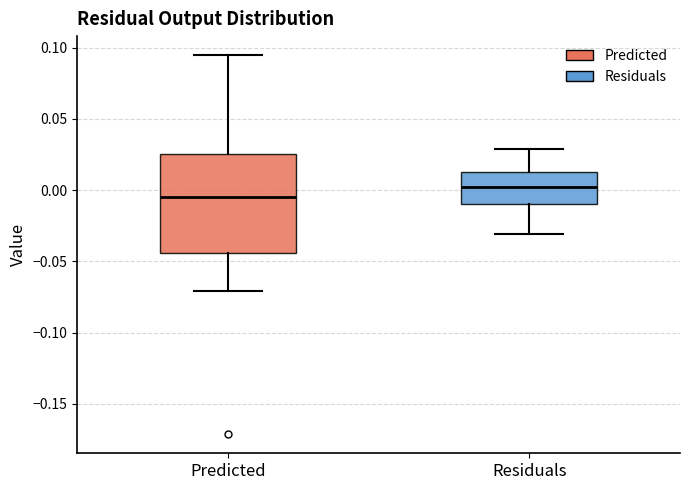

Reading left to right, transcribe this box plot: for each box, give where its median line is, the range the box spans, and where its two whiskers end, as read against the y-axis. The values are not printed on the chart, so give them approximately, as read against the axis.

Predicted: median -0.005, box -0.045 to 0.025, whiskers -0.070 to 0.095
Residuals: median 0.000, box -0.010 to 0.015, whiskers -0.030 to 0.030